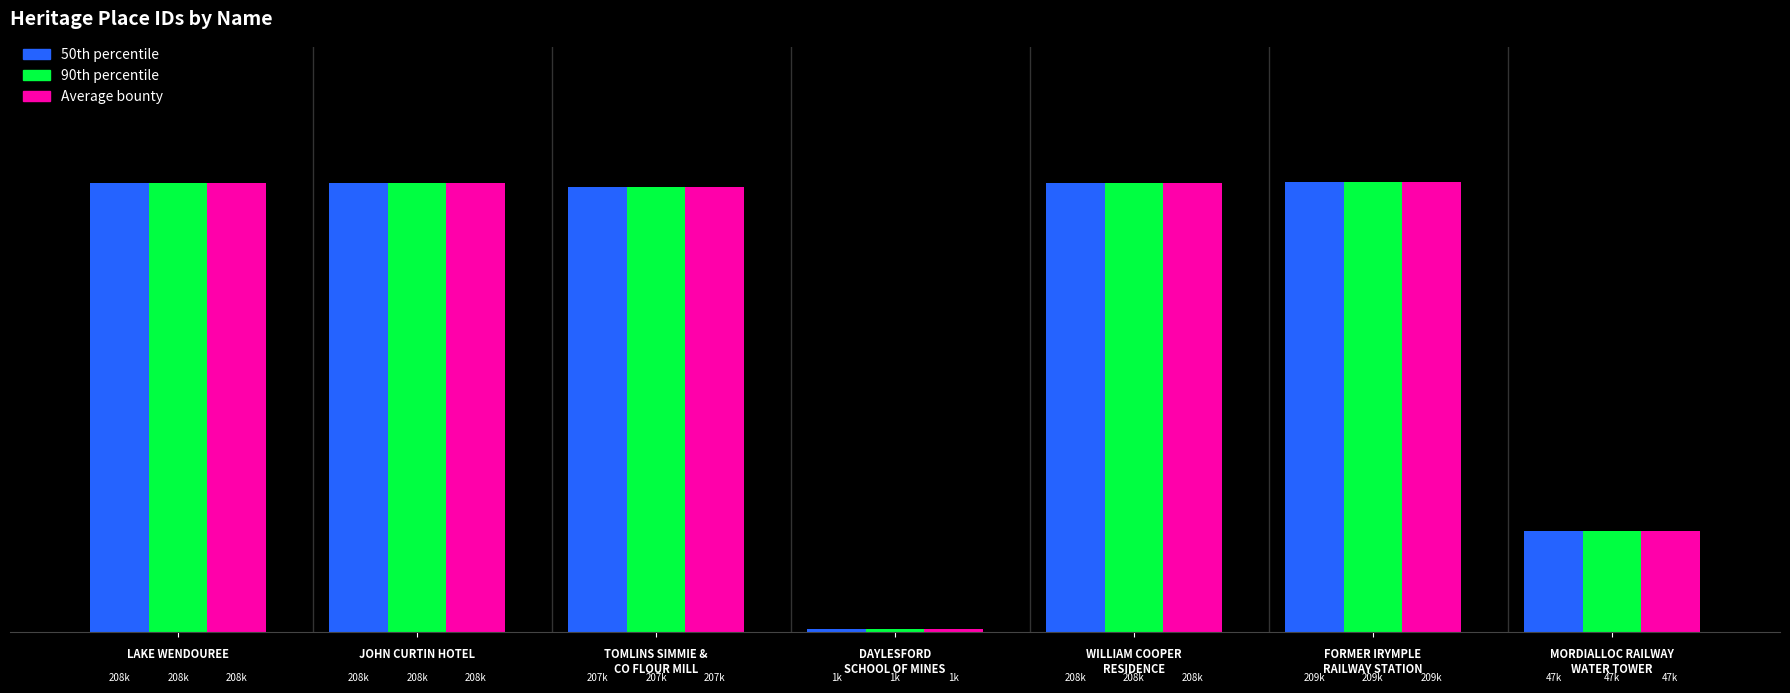

At which category is the sum across all series the highest?

FORMER IRYMPLE
RAILWAY STATION